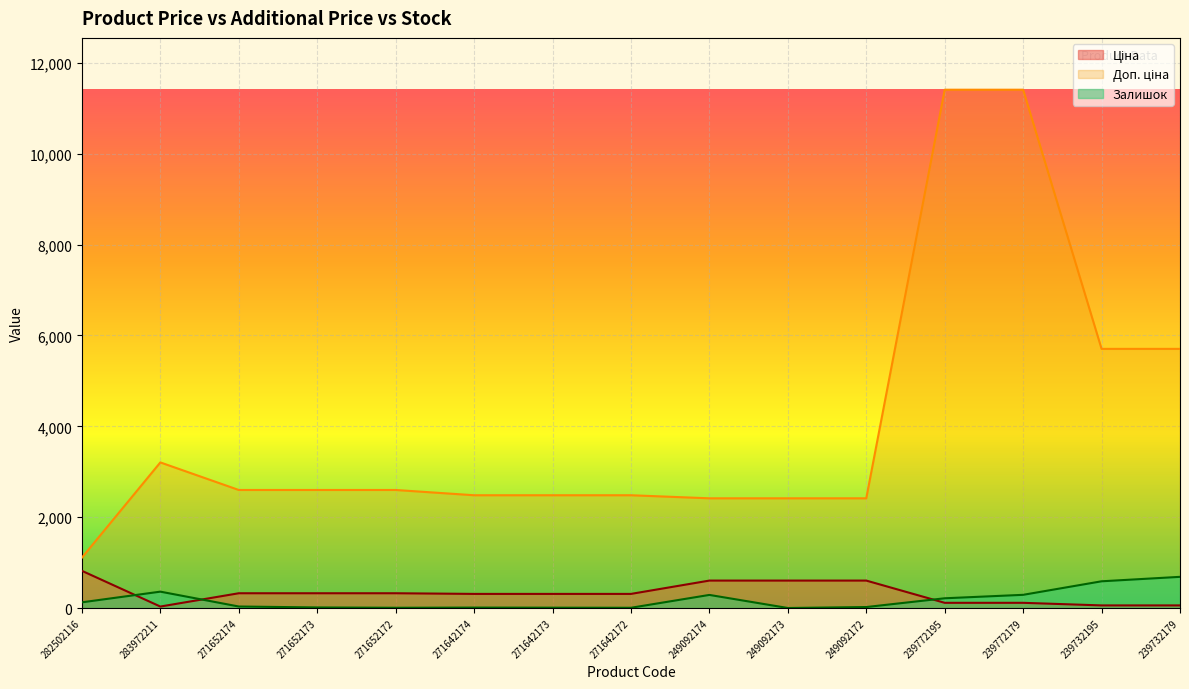

List the labels in order of Ціна value, largest first.

282502116, 249092174, 249092173, 249092172, 271652174, 271652173, 271652172, 271642174, 271642173, 271642172, 239772195, 239772179, 239732195, 239732179, 283972211